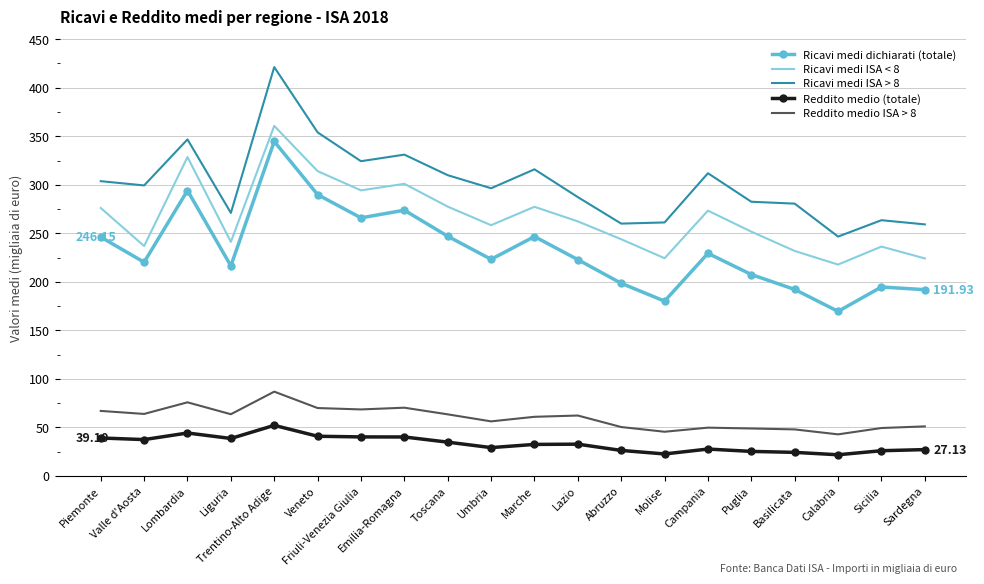

Which series changed the most between Lombardia and Lazio?

Ricavi medi dichiarati (totale)